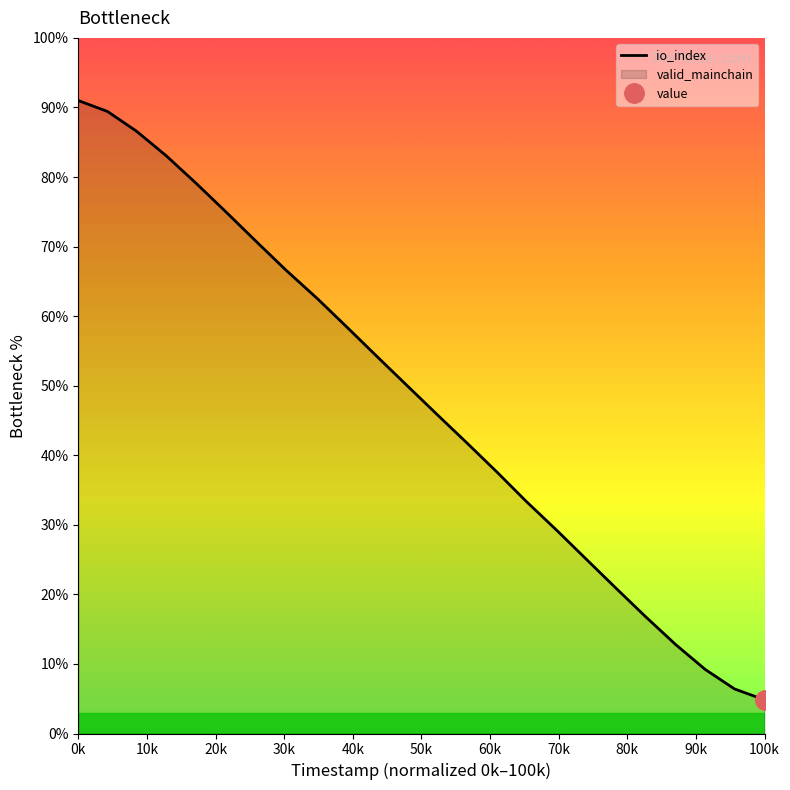

The io_index series shows 91.0 at 0k. True or false?

True